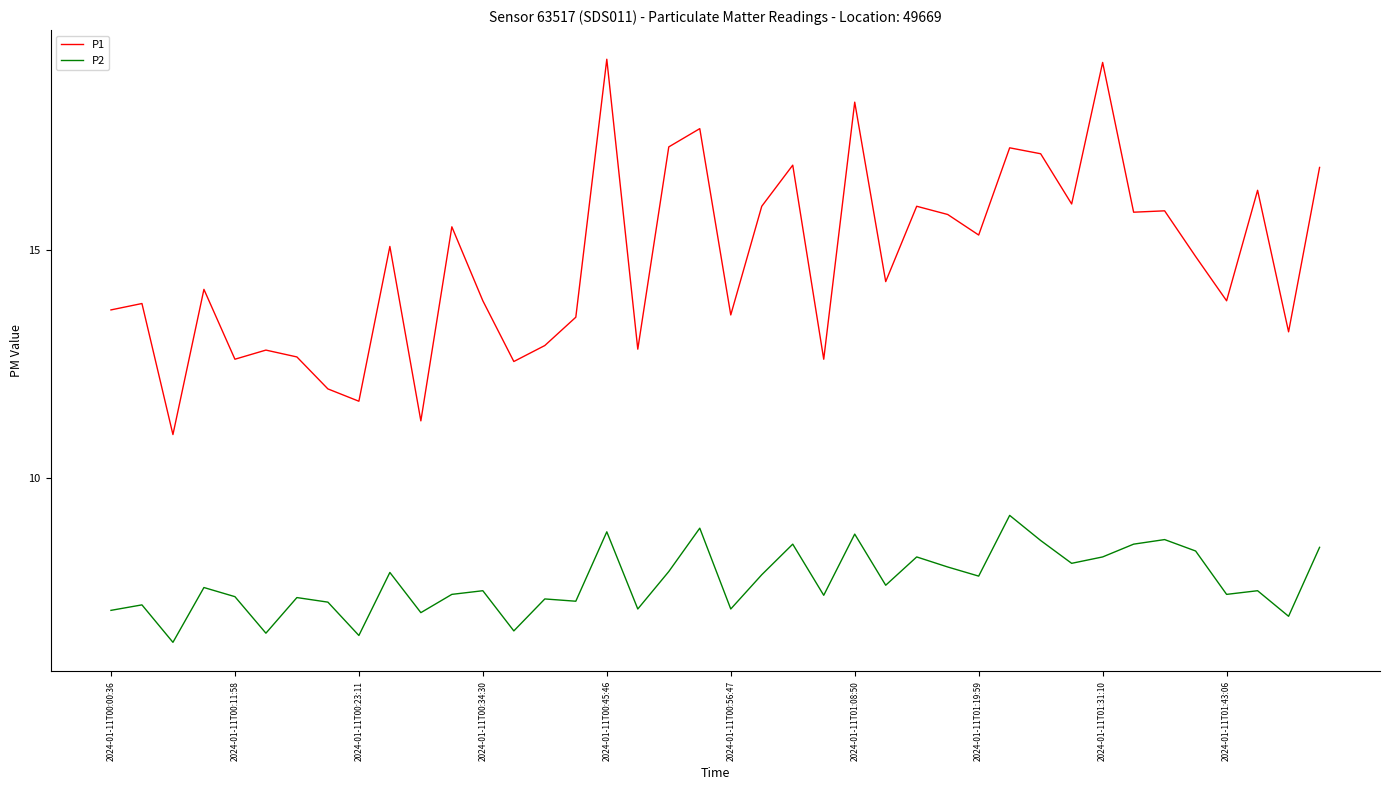

What is the average value of the P1 series?

14.8